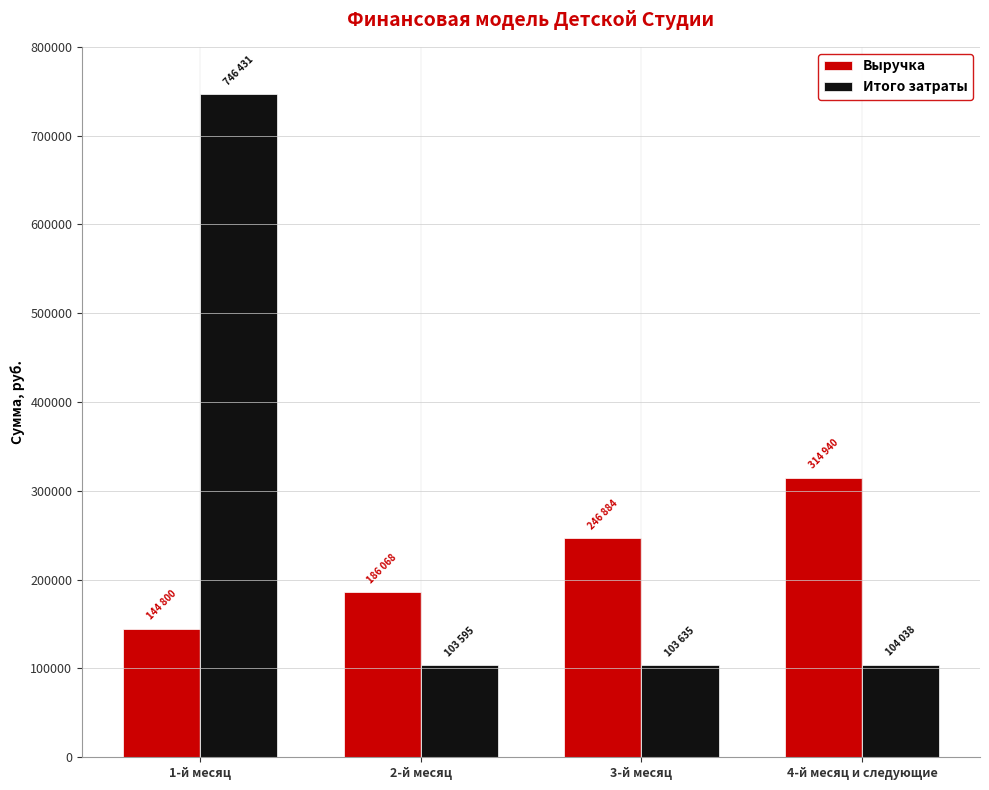

How many Выручка values are between 186068 and 314940?

3